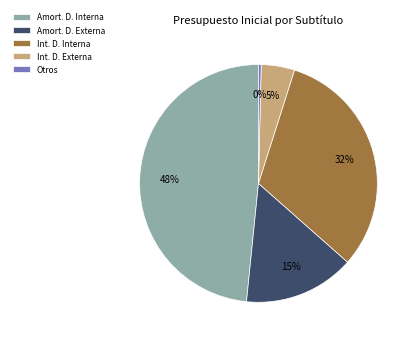

Rank the categories by value from lowest to highest.

Otros, Int. D. Externa, Amort. D. Externa, Int. D. Interna, Amort. D. Interna